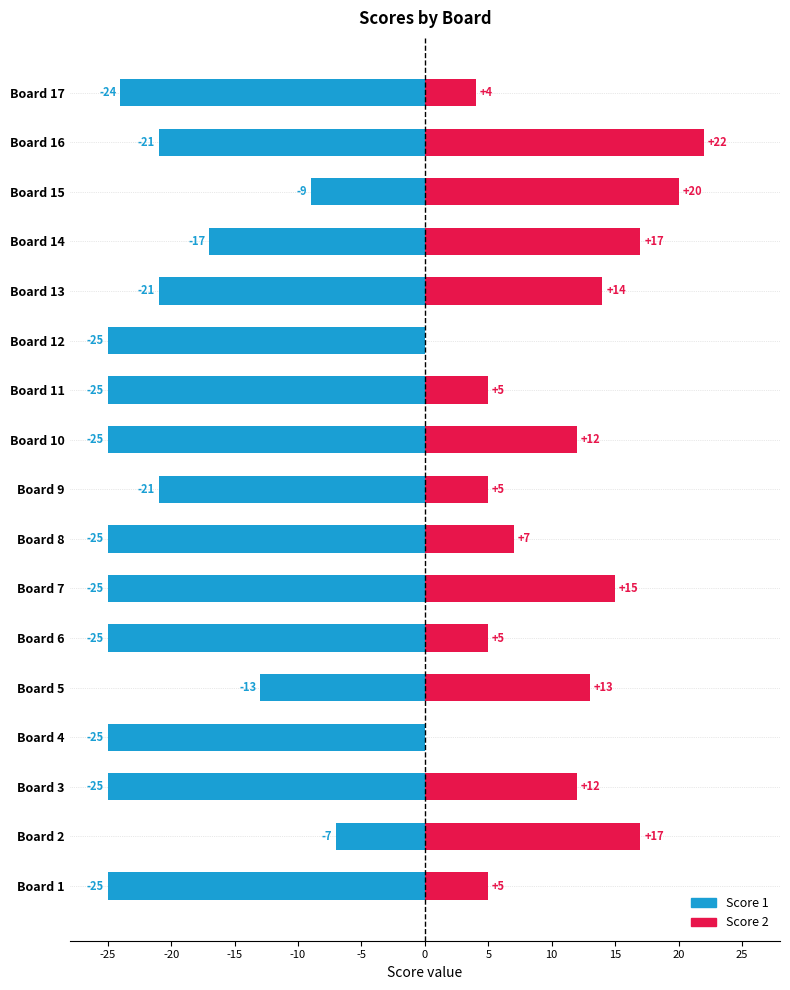

Which series has the largest total across all categories?

Score 2